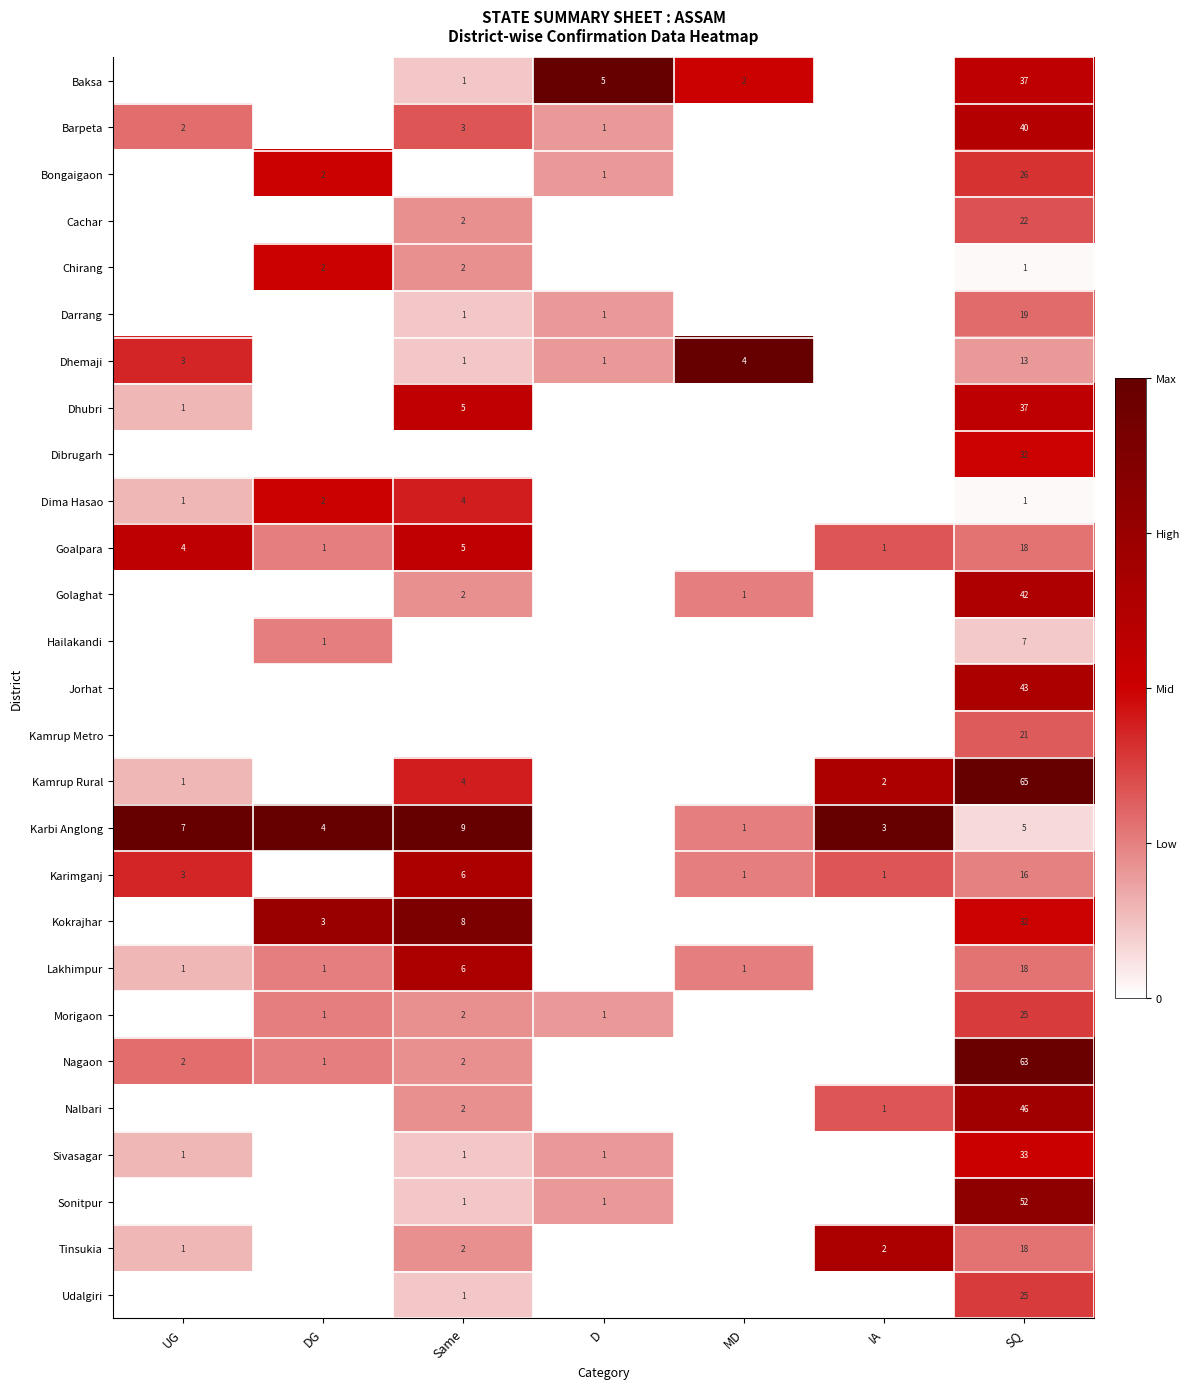

Is it true that Jorhat equals 23 at SQ?

False